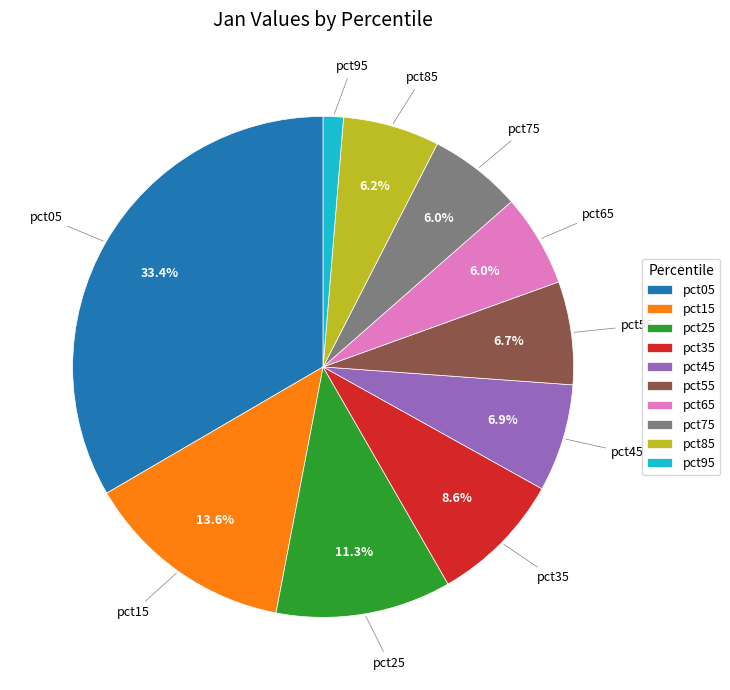

To the nearest percent, what is the average slice percentage?

10%